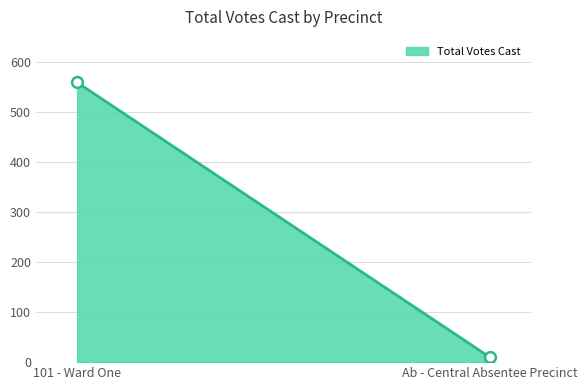

What is the range of Y values (max minus min)?

549